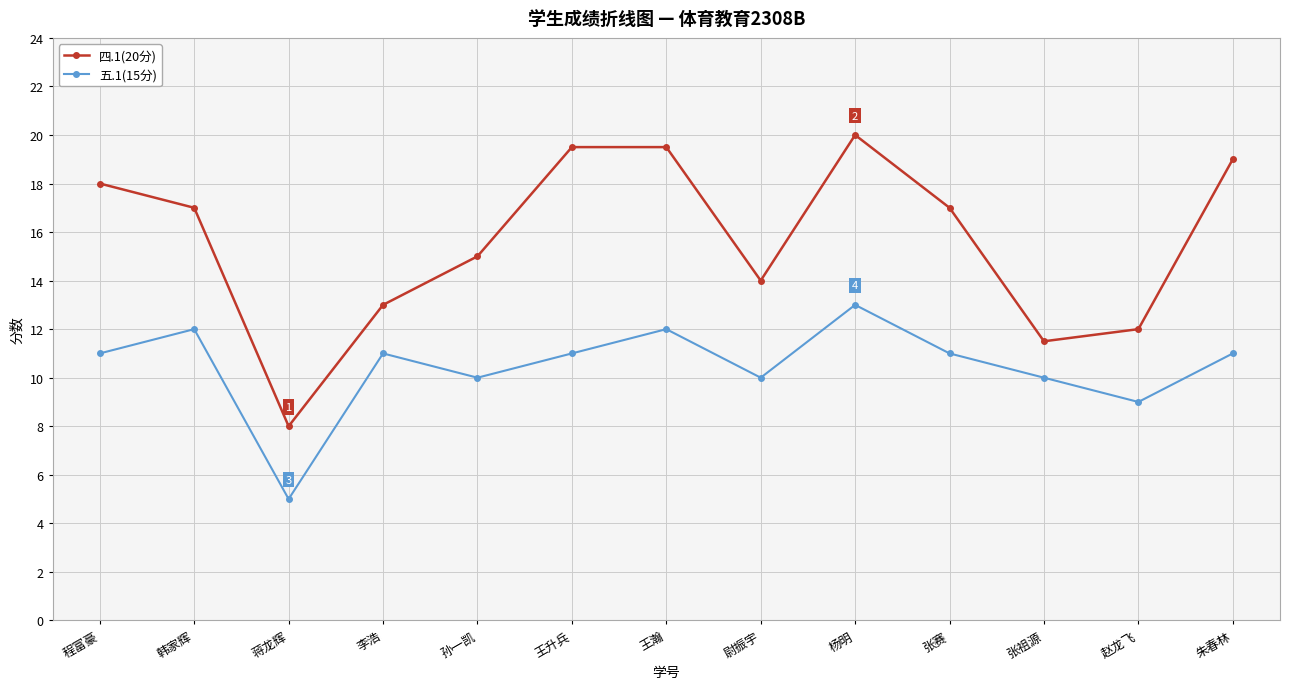

What is the average value of the 五.1(15分) series?

10.5